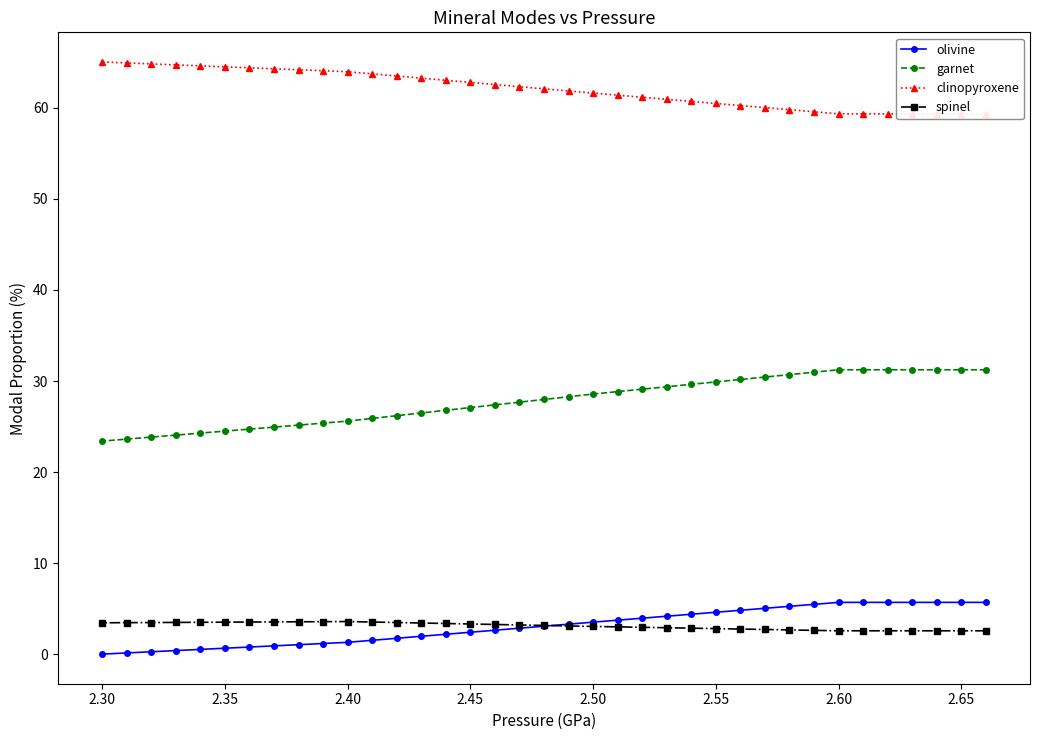

True or false: olivine has more than 1 interior local peaks.

False